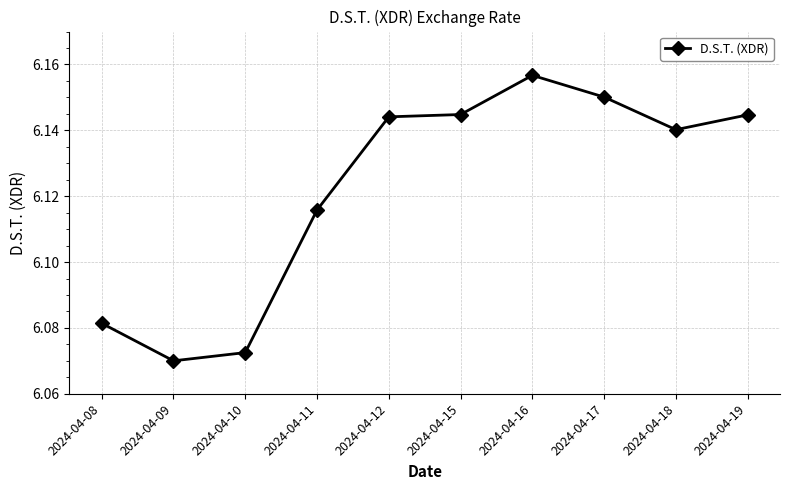

Which label corresponds to the smallest value in the chart?

2024-04-09